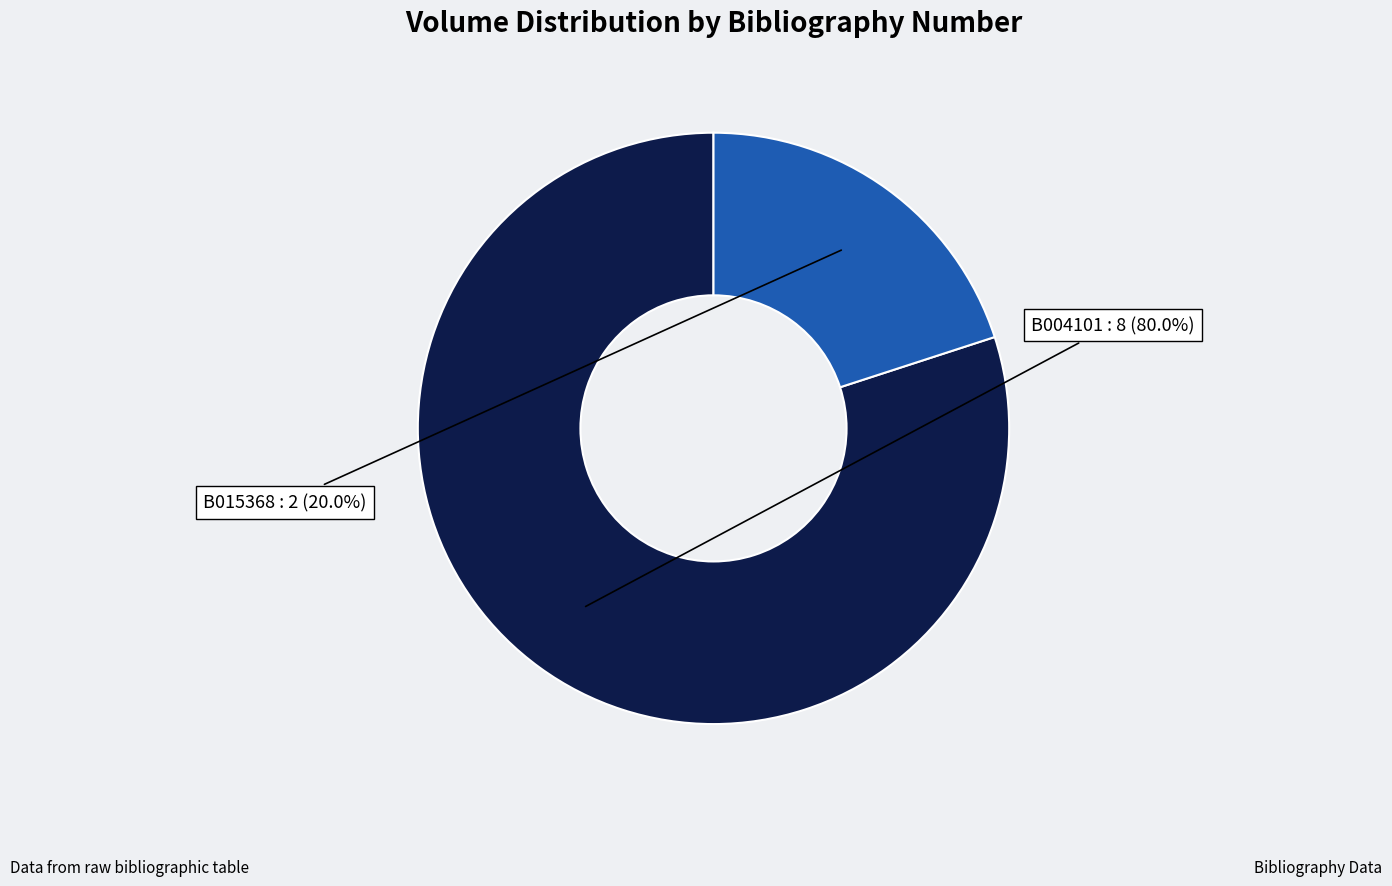

Count the number of slices in the pie.

2